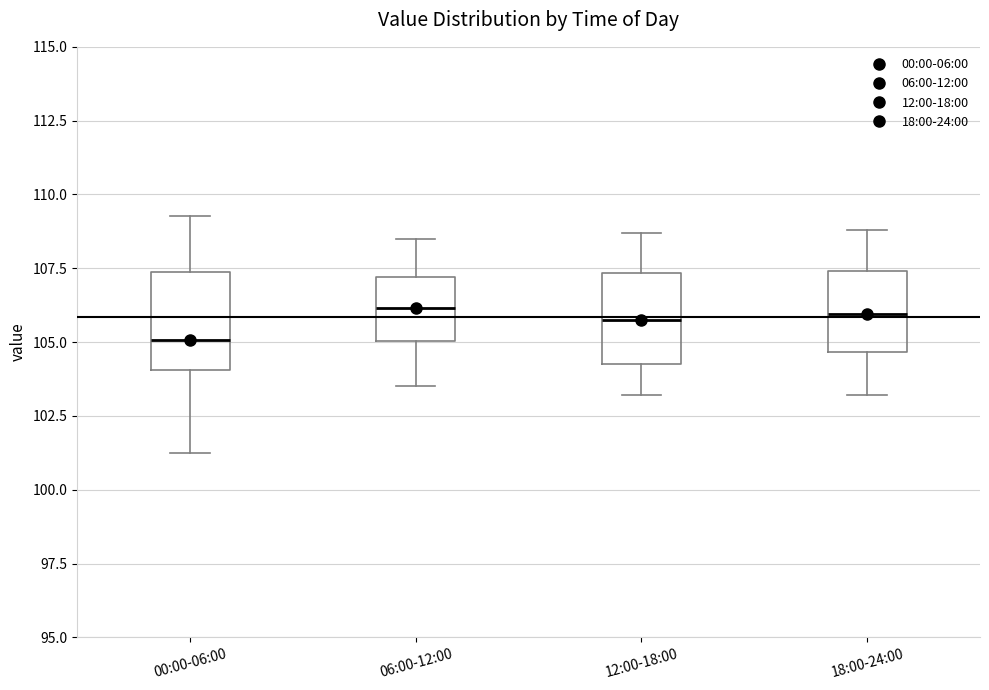

Which box has the lowest median line?

00:00-06:00